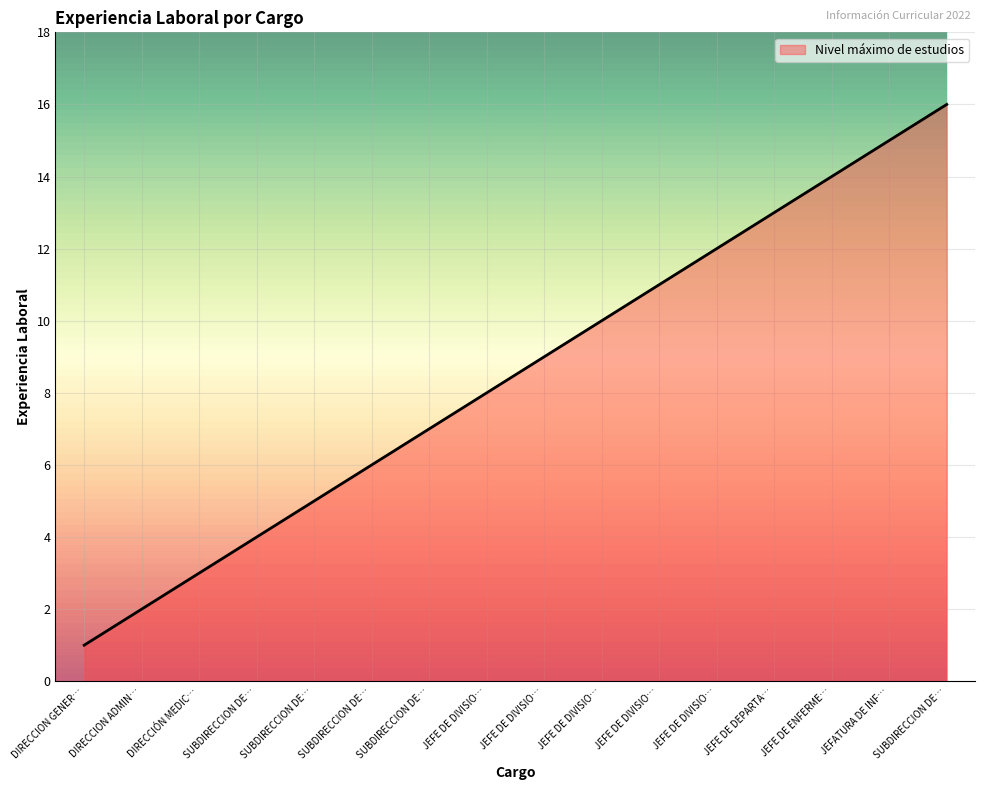

How many lines are shown in the chart?

1